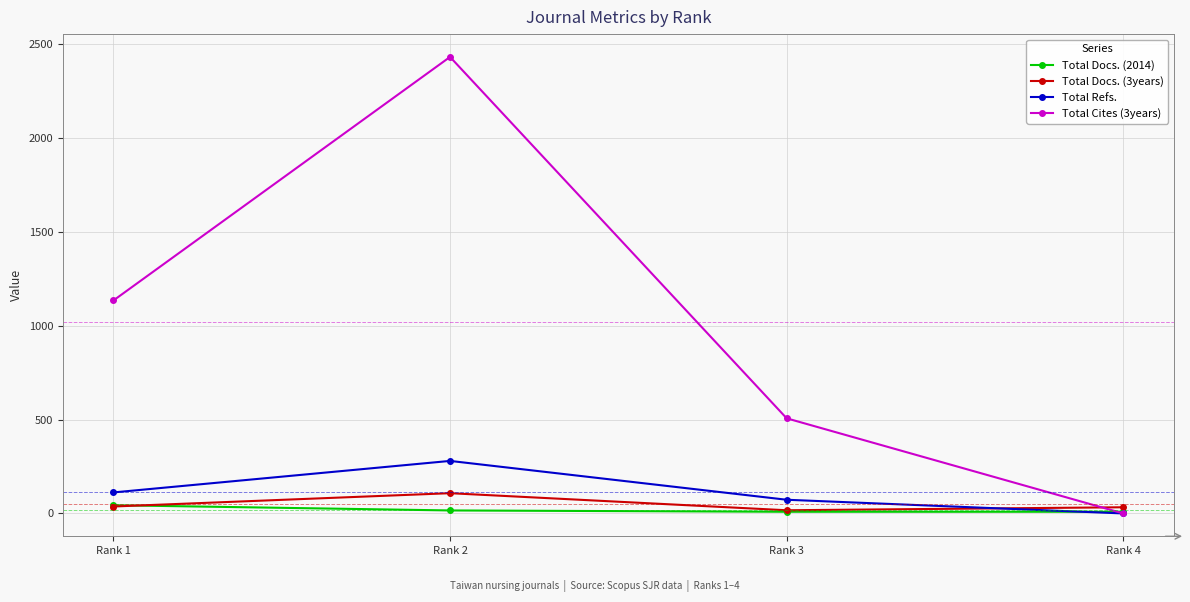

What is the highest value of the Total Refs. series?

280